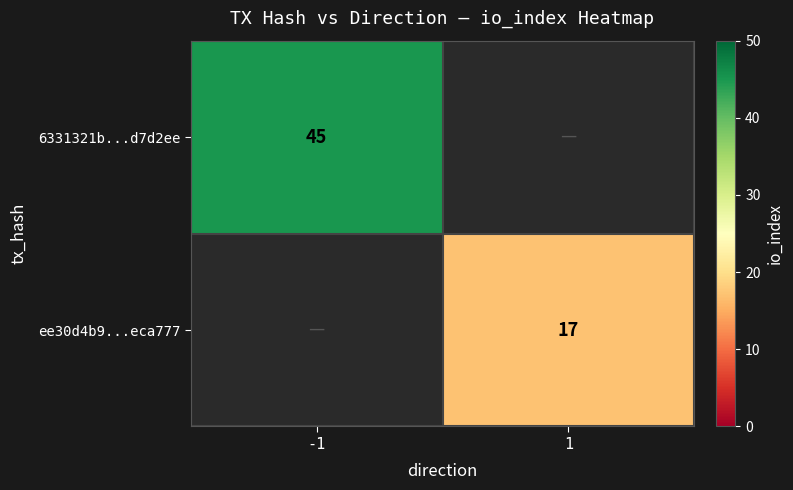

Is the value of ee30d4b9...eca777 at 1 greater than the value of 6331321b...d7d2ee at -1?

No